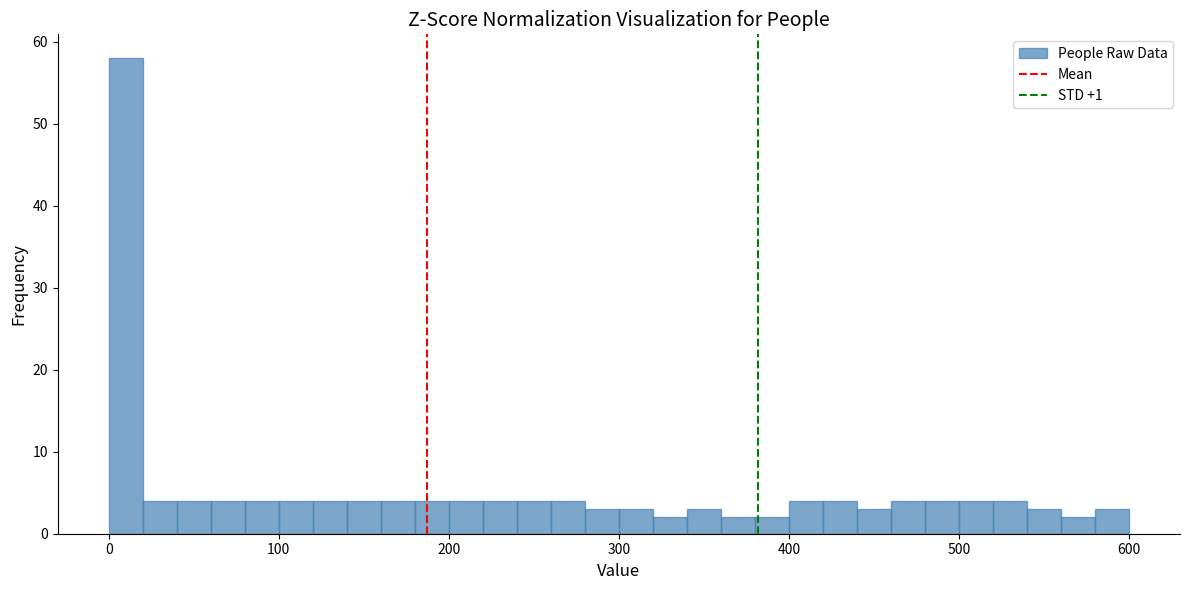

Around what value on the x-axis is the tallest bar? Give the approximate position of its centre, as read against the axis.

10